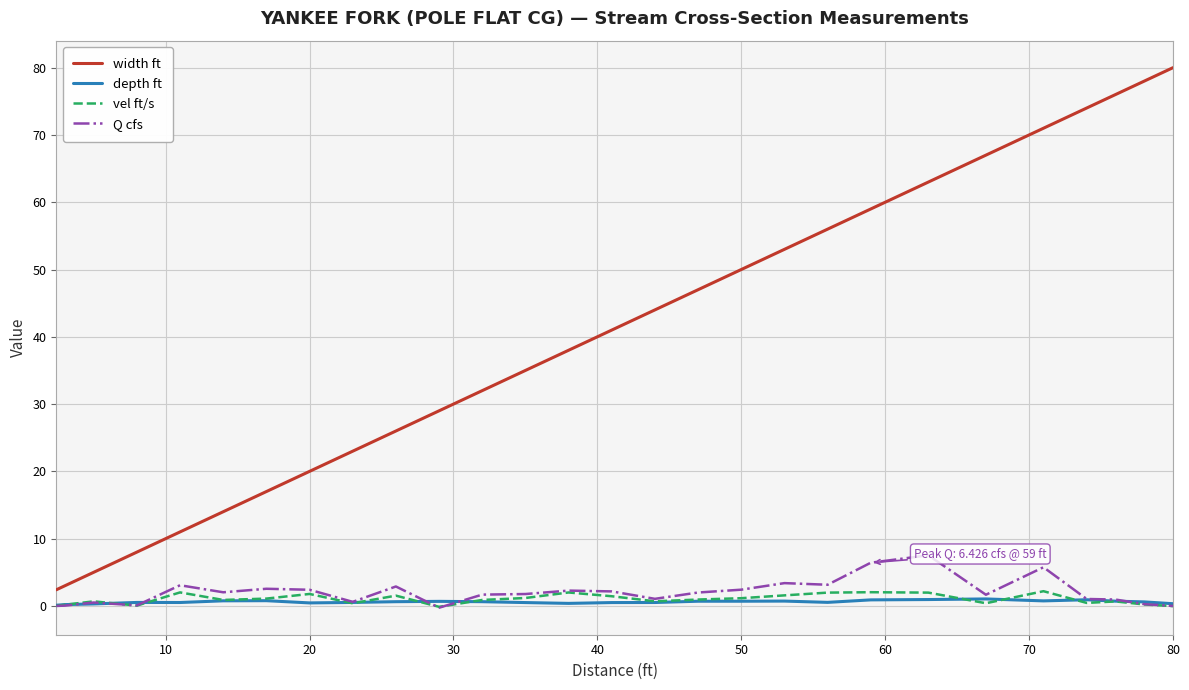

How many lines are shown in the chart?

4